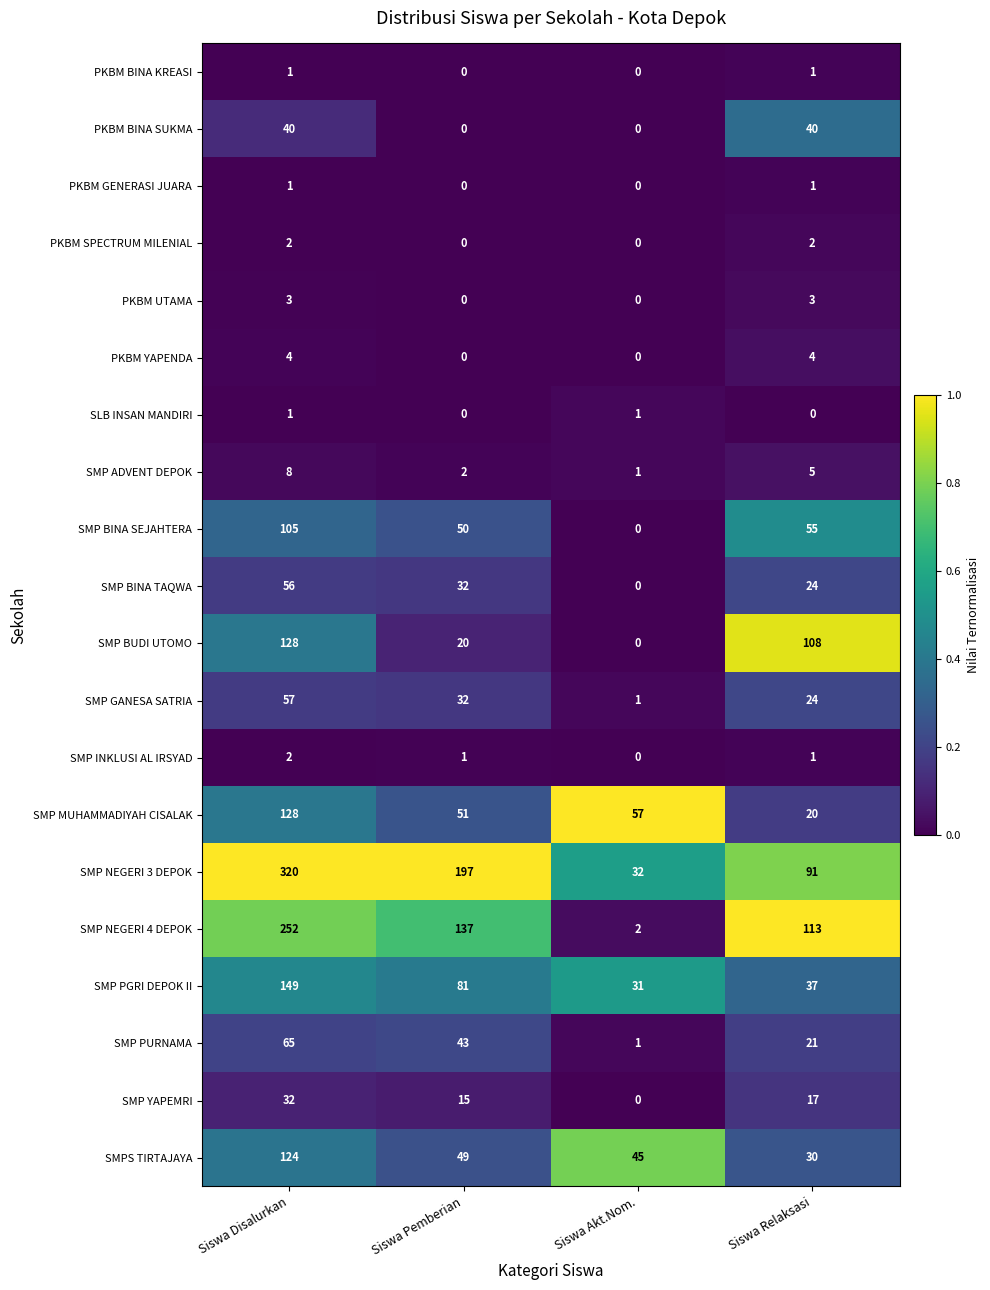

At how many categories does at least one series exceed 0?

4